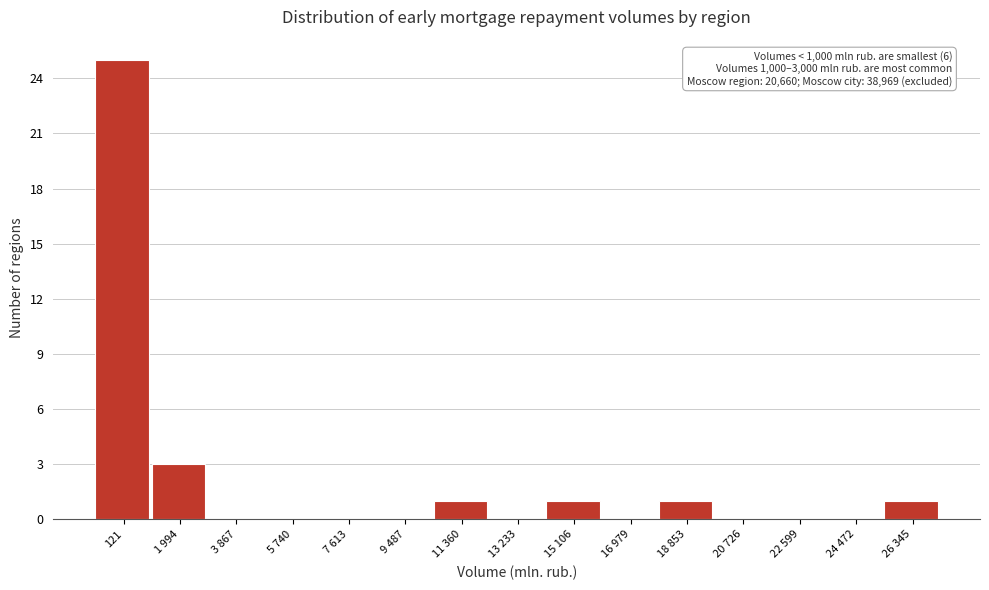

Reading left to right, list all the values displayed in this chart.

121=25	1 994=3	3 867=0	5 740=0	7 613=0	9 487=0	11 360=1	13 233=0	15 106=1	16 979=0	18 853=1	20 726=0	22 599=0	24 472=0	26 345=1